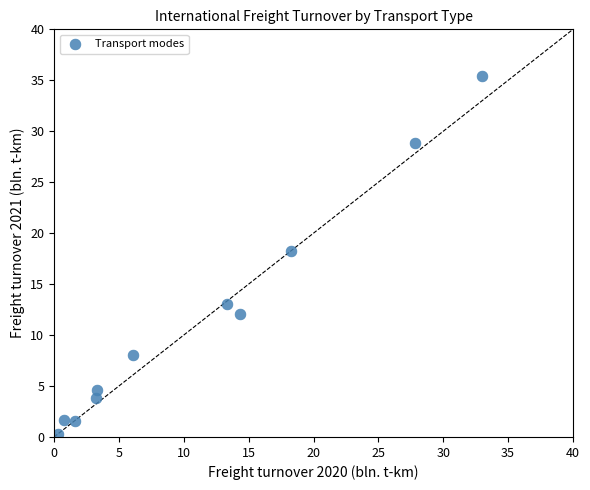

What Y value in the scatter plot is closest to 17?

18.2